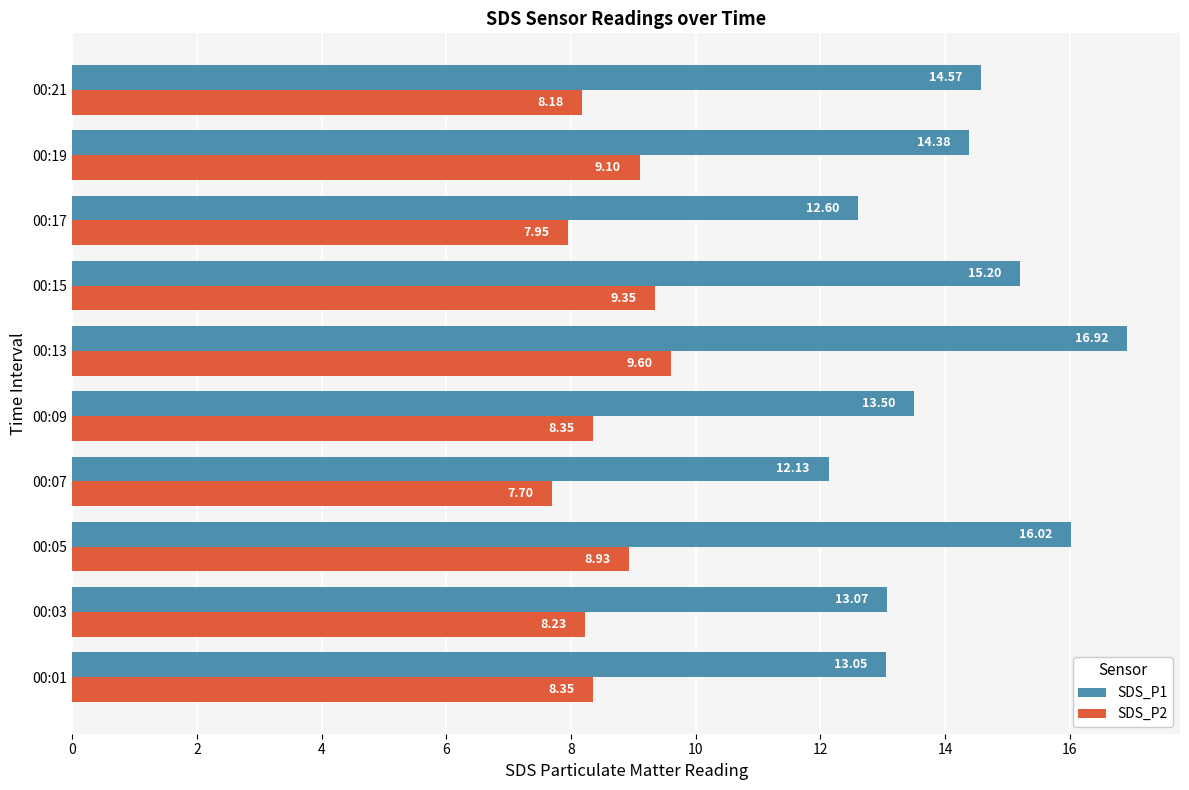

Which category has the lowest value in the SDS_P1 series?

00:07